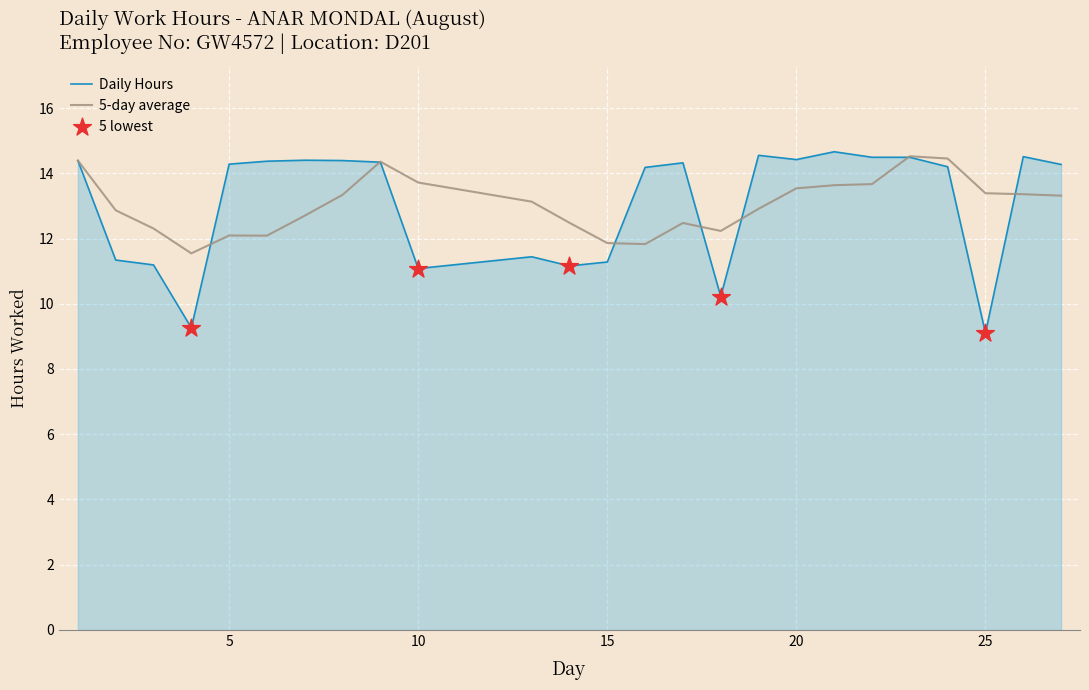

Which series has the largest range (max minus min)?

Daily Hours